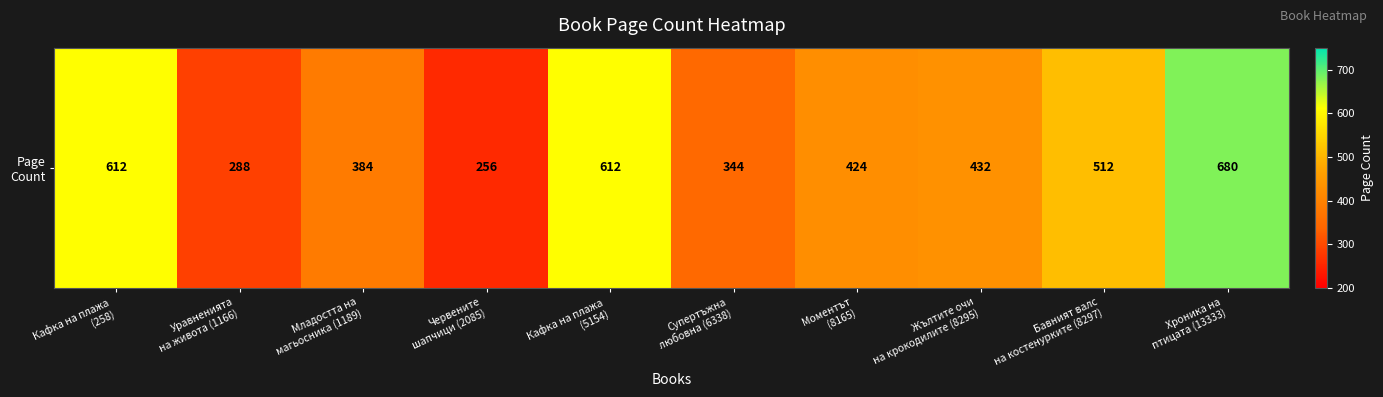

Rank the categories by value from lowest to highest.

Червените
шапчици (2085), Уравненията
на живота (1166), Супертъжна
любовна (6338), Младостта на
магьосника (1189), Моментът
(8165), Жълтите очи
на крокодилите (8295), Бавният валс
на костенурките (8297), Кафка на плажа
(258), Кафка на плажа
(5154), Хроника на
птицата (13333)